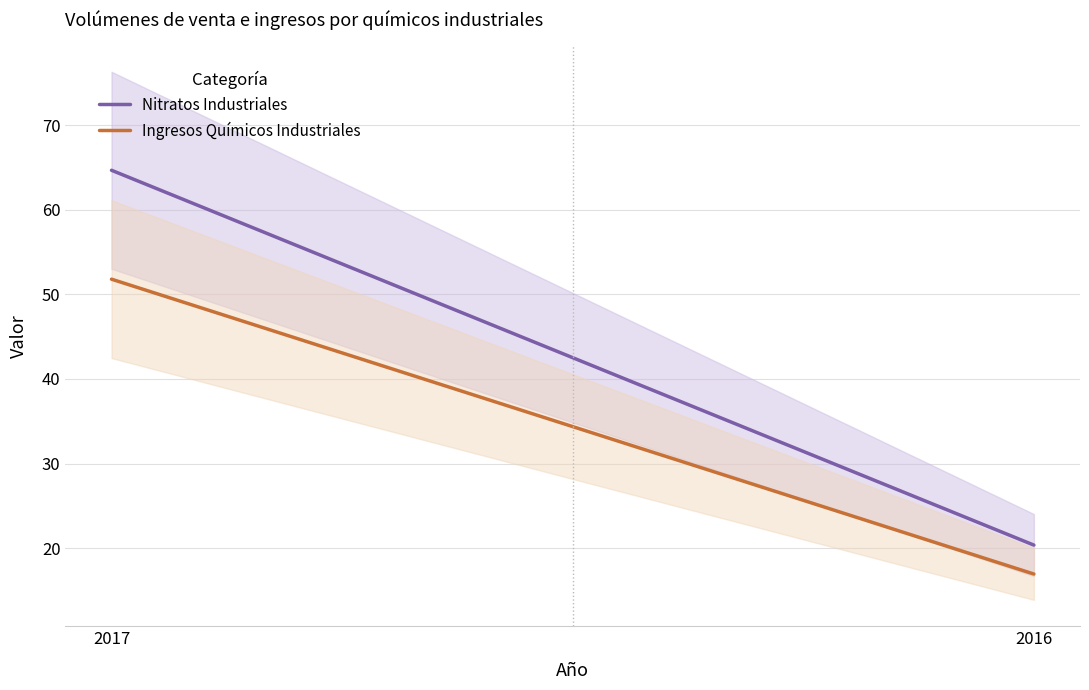

Does the chart display data point markers on the line(s)?

No